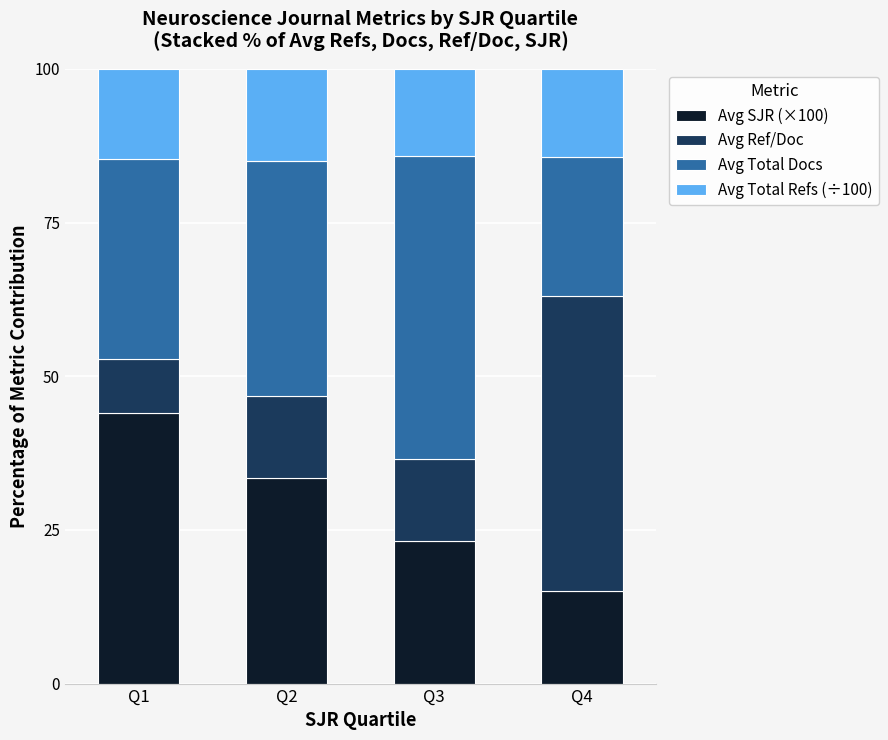

What is the sum of all Avg SJR (×100) values?

115.7